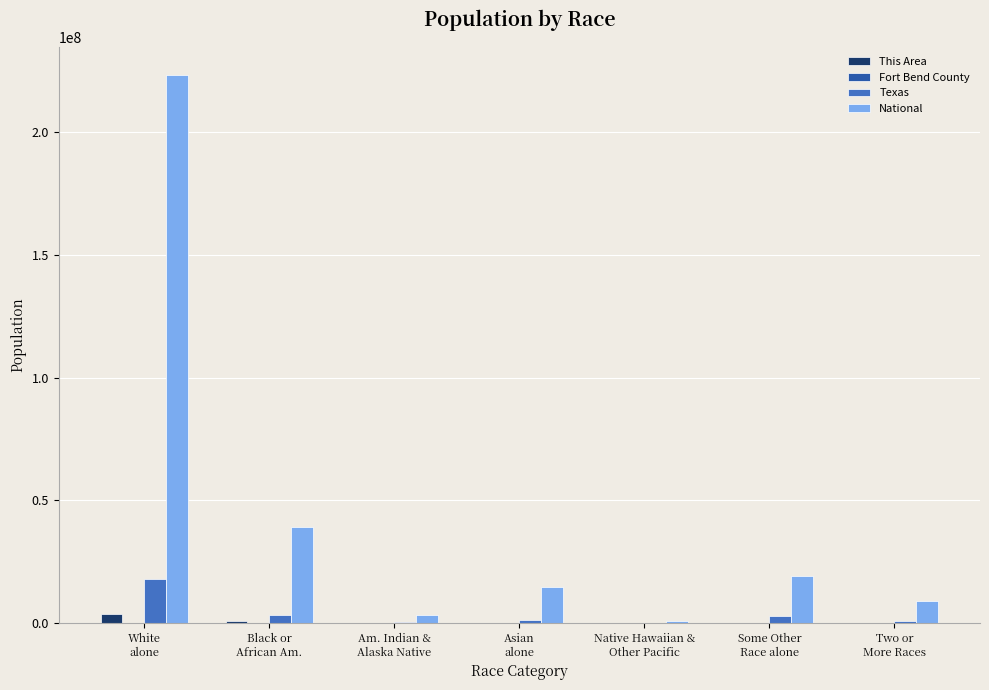

What is the sum of all Texas values?

25145561